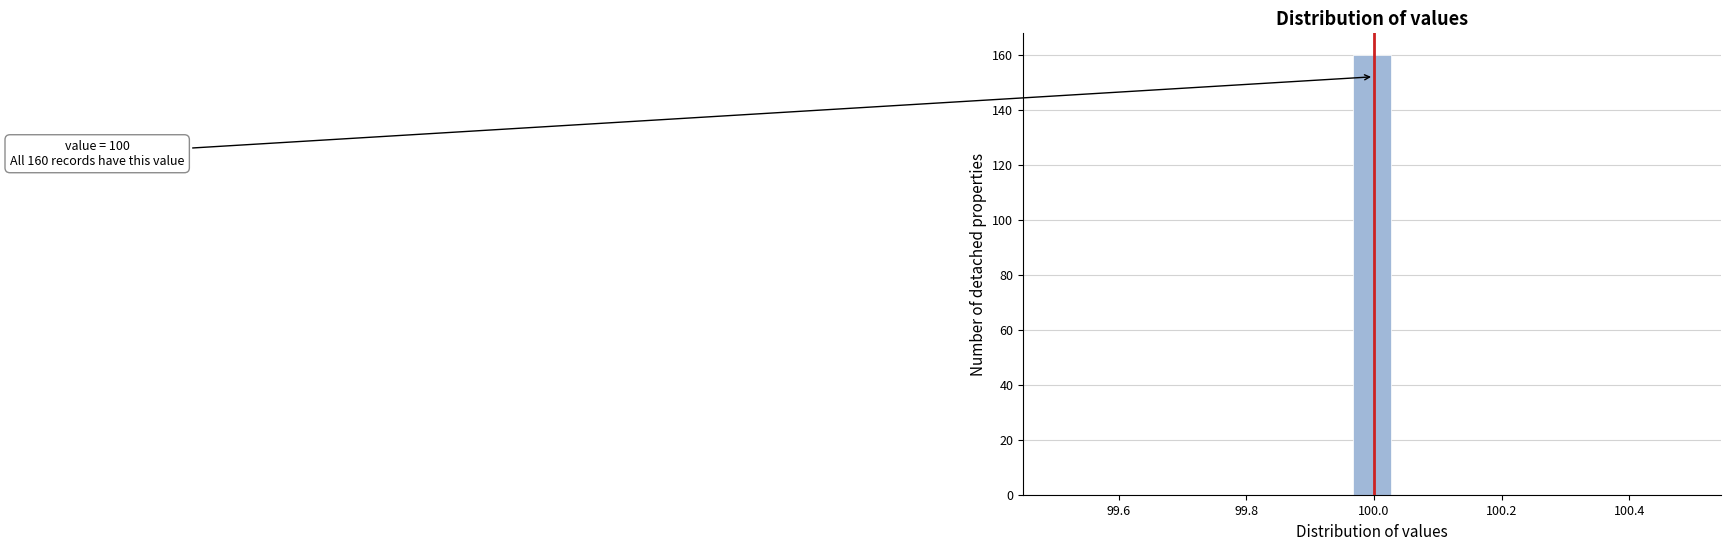

Around what value on the x-axis is the tallest bar? Give the approximate position of its centre, as read against the axis.

100.00